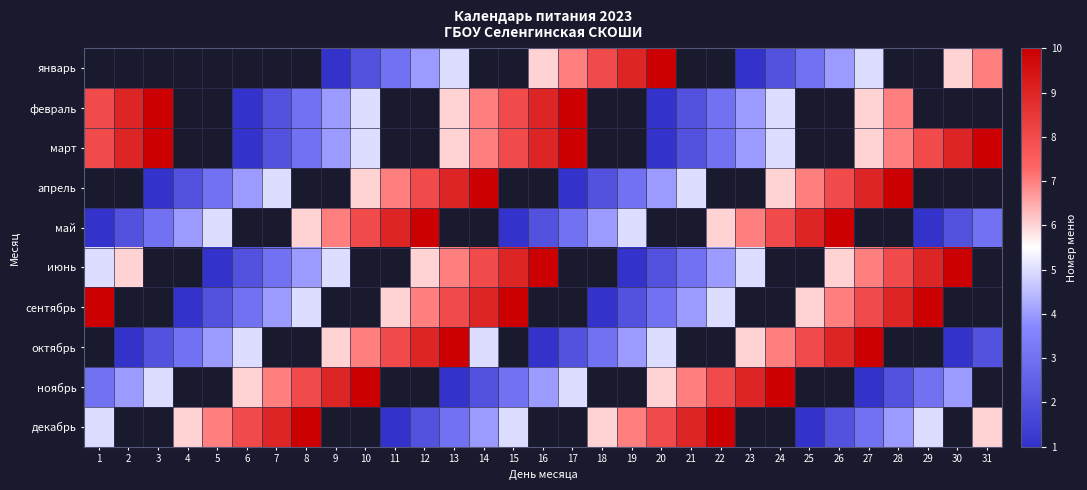

At how many categories does at least one series exceed 1?

31